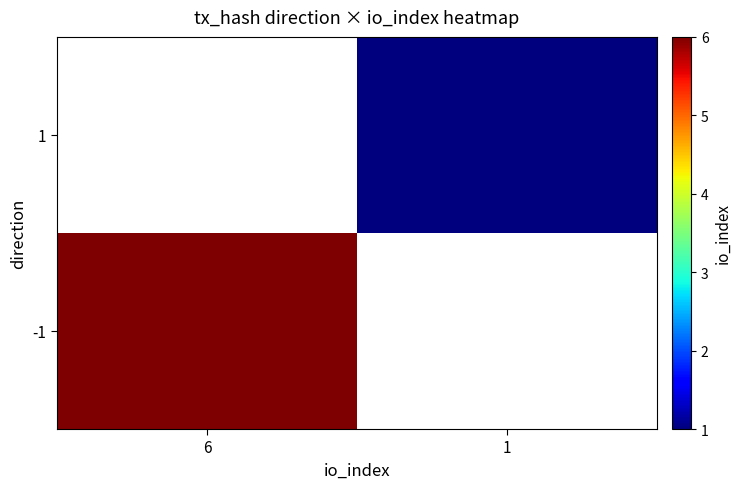

At how many categories does at least one series exceed 1?

1